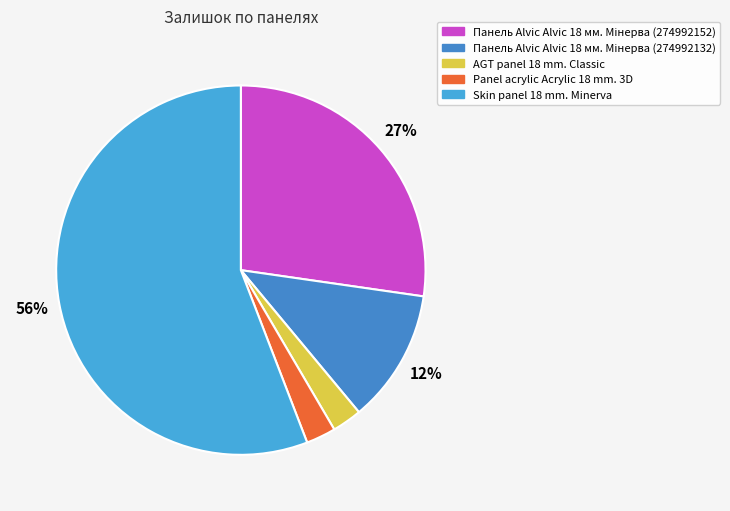

Is there a majority slice in this chart?

Yes